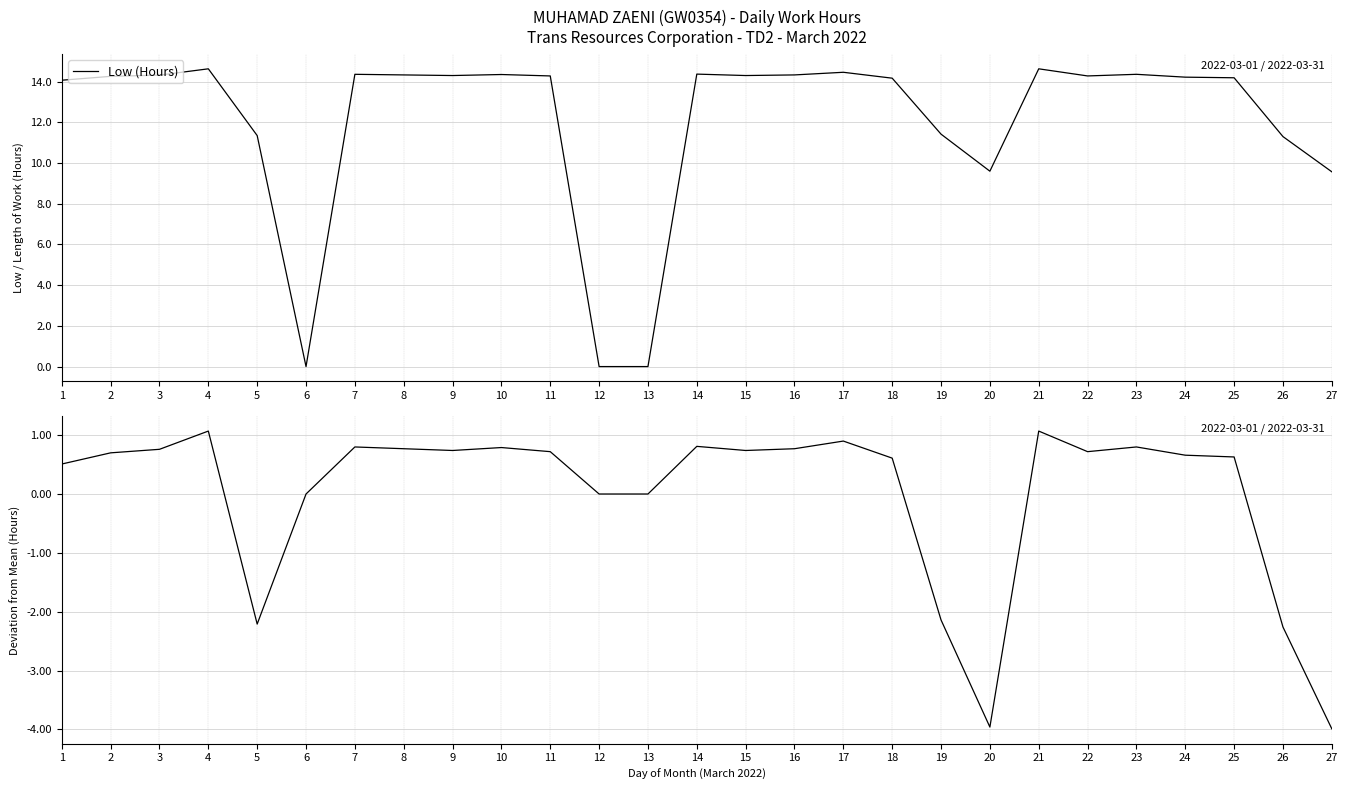

Is it true that Low (Hours) equals 11.4 at 19?

True